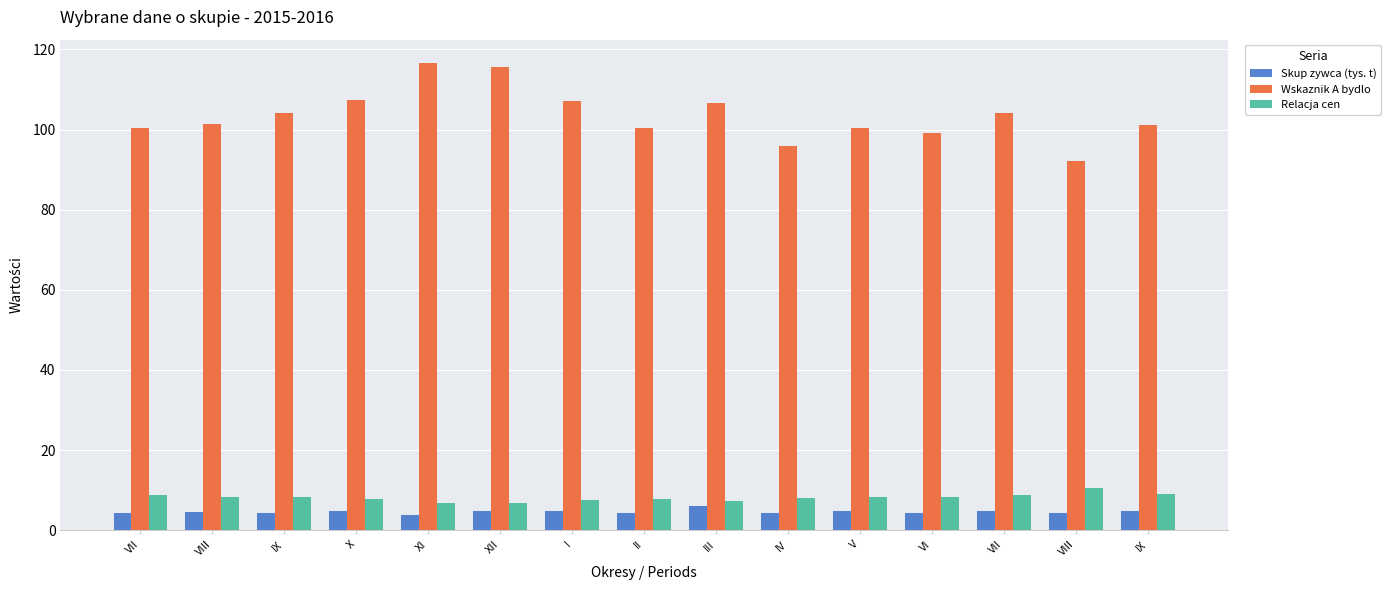

What is the difference between the Skup zywca (tys. t) values at VII and V?

0.1